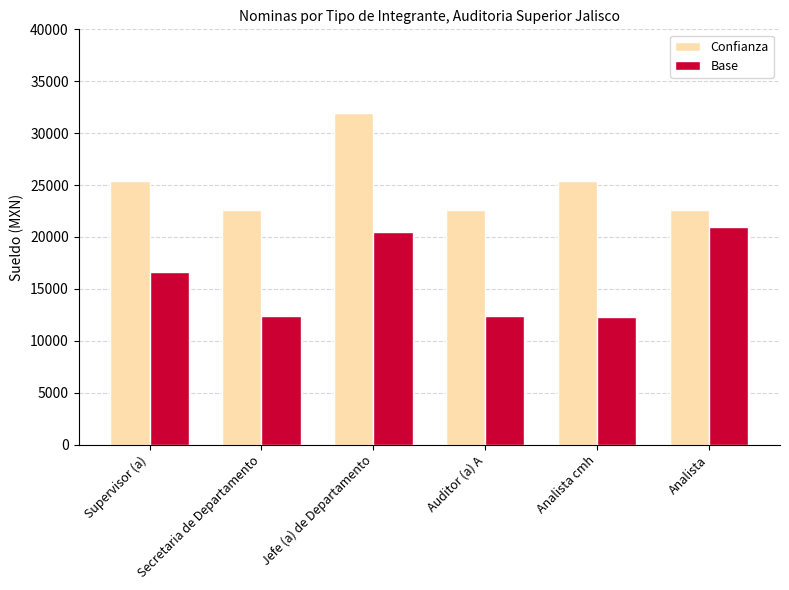

How many groups of bars are there?

6